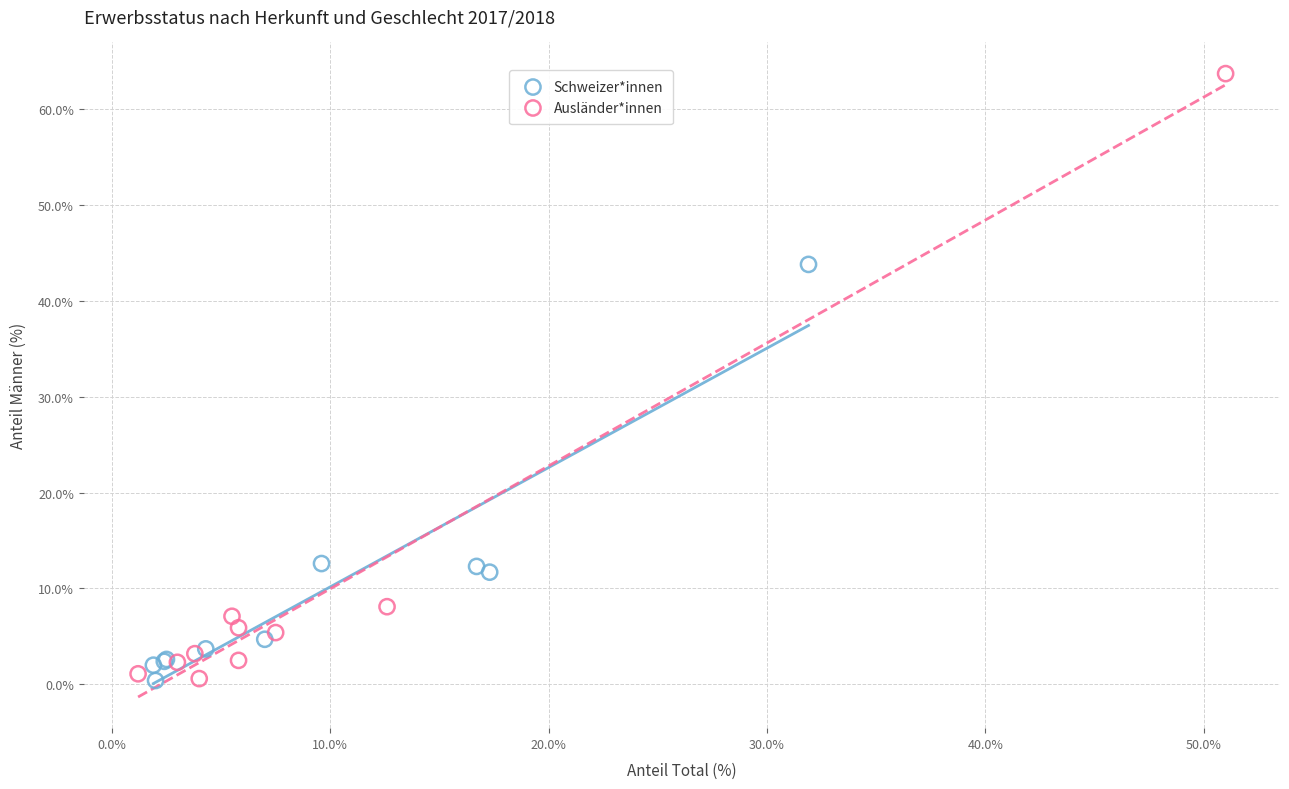

Which series contains the highest Y value?

Ausländer*innen